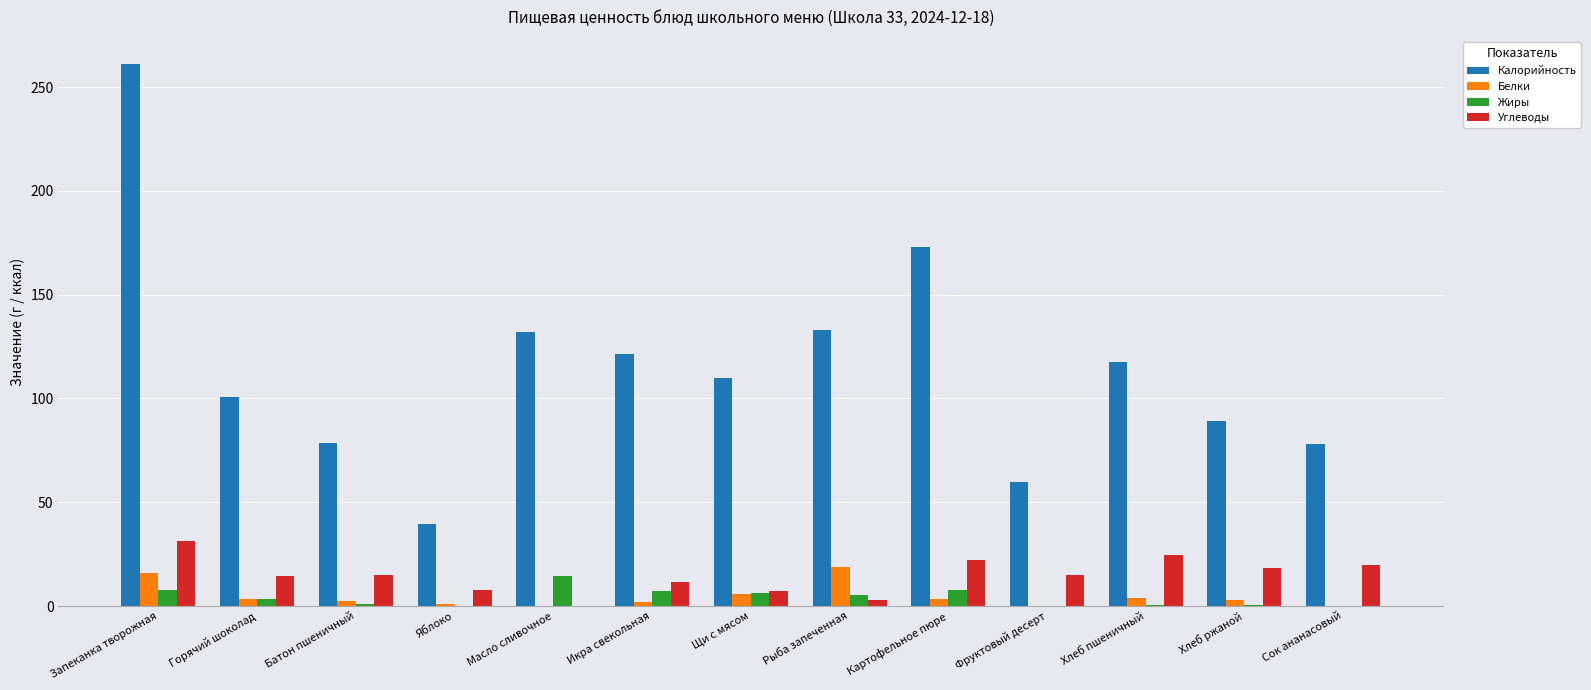

Are the bars horizontal?

No